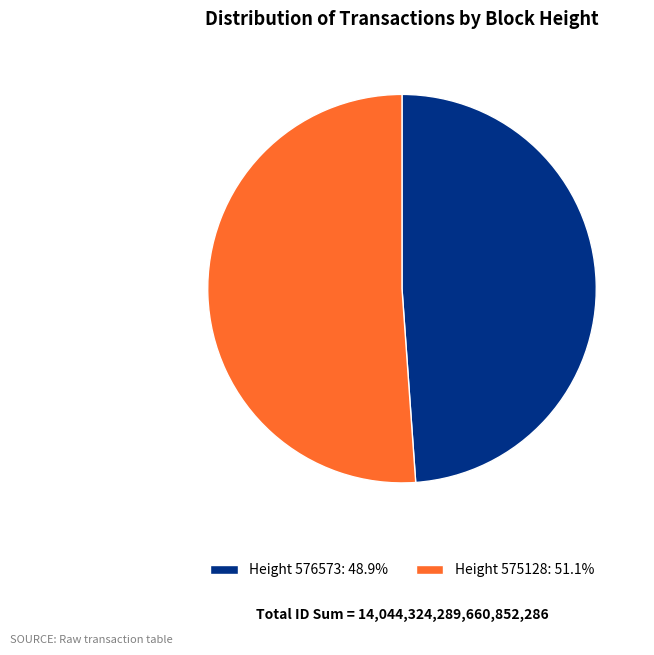

Combined, do Height 575128: 51.1% and Height 576573: 48.9% account for over 50%?

Yes